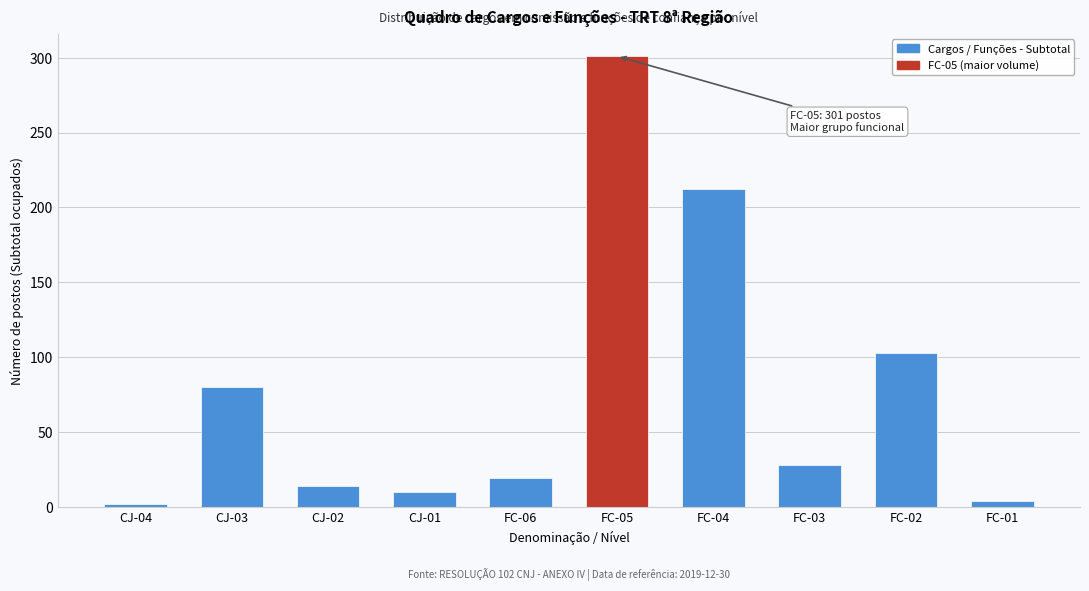

Reading right to left, list all the values displayed in this chart.

FC-01=4	FC-02=103	FC-03=28	FC-04=212	FC-05=301	FC-06=19	CJ-01=10	CJ-02=14	CJ-03=80	CJ-04=2